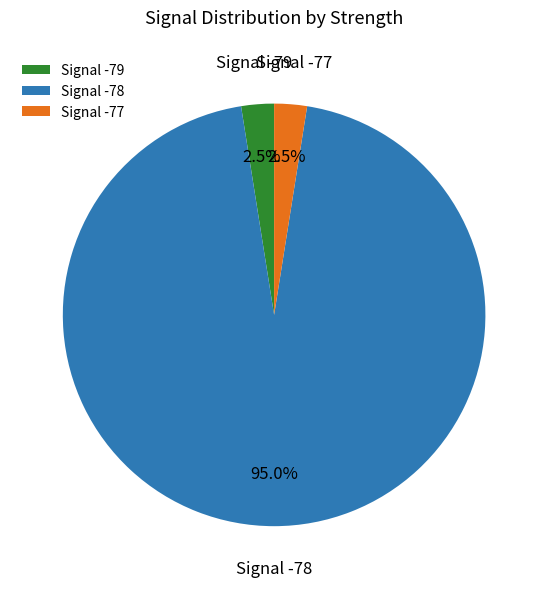

What percentage is NOT represented by Signal -77?

97.5%